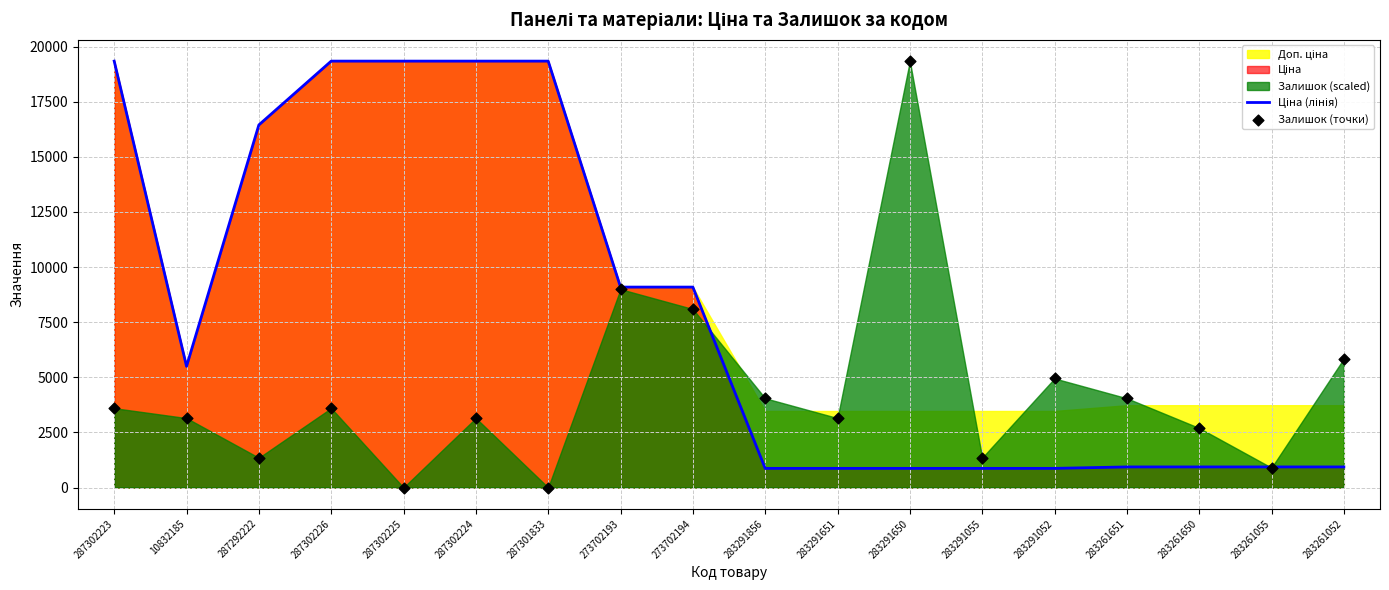

At which category is the sum across all series the highest?

287302223